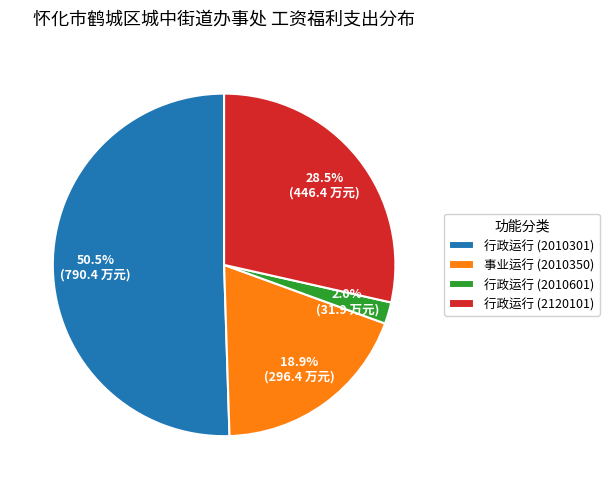

Is 行政运行 (2010601) the majority of the pie?

No